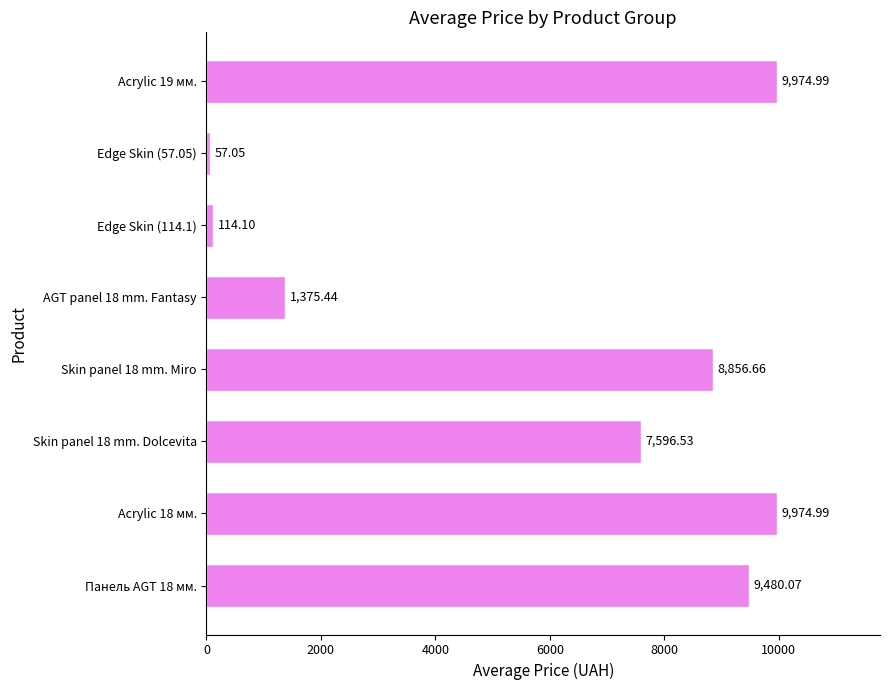

What is the difference between the maximum and minimum values?

9917.9